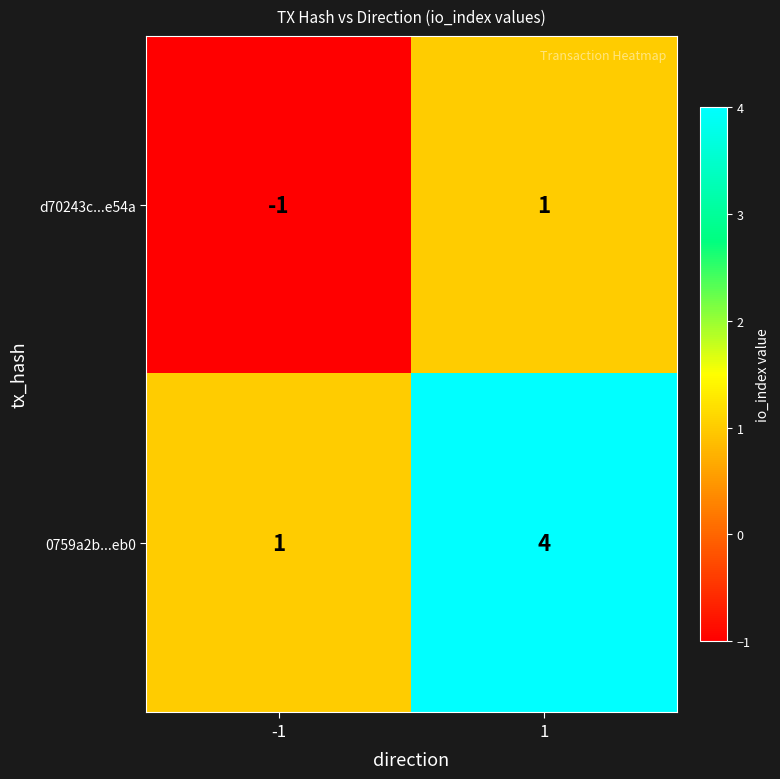

Is it true that d70243c...e54a equals 1 at 1?

True